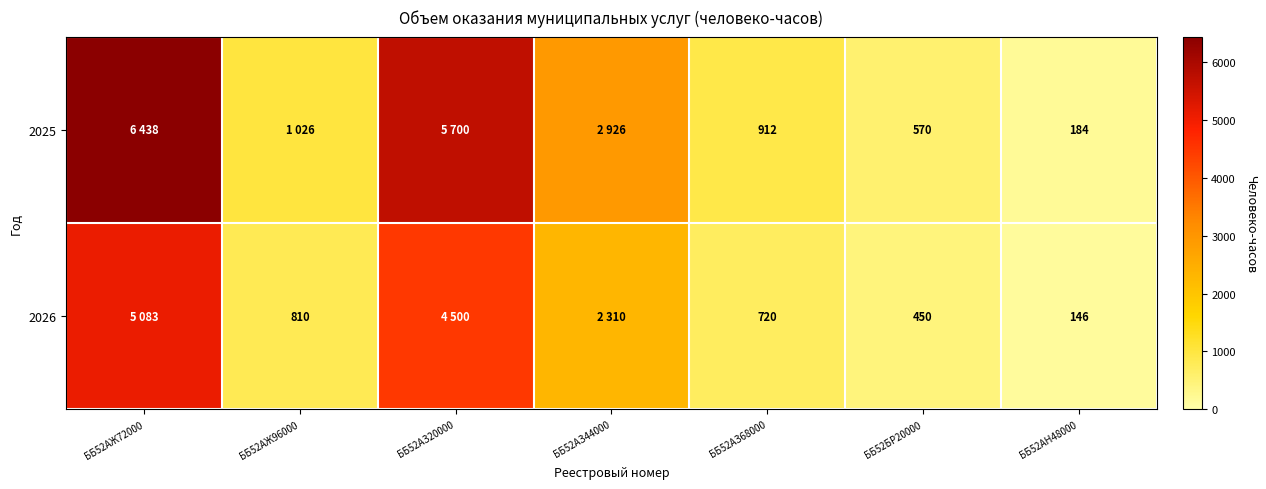

Between ББ52БР20000 and ББ52АЖ72000, which is larger?

ББ52АЖ72000